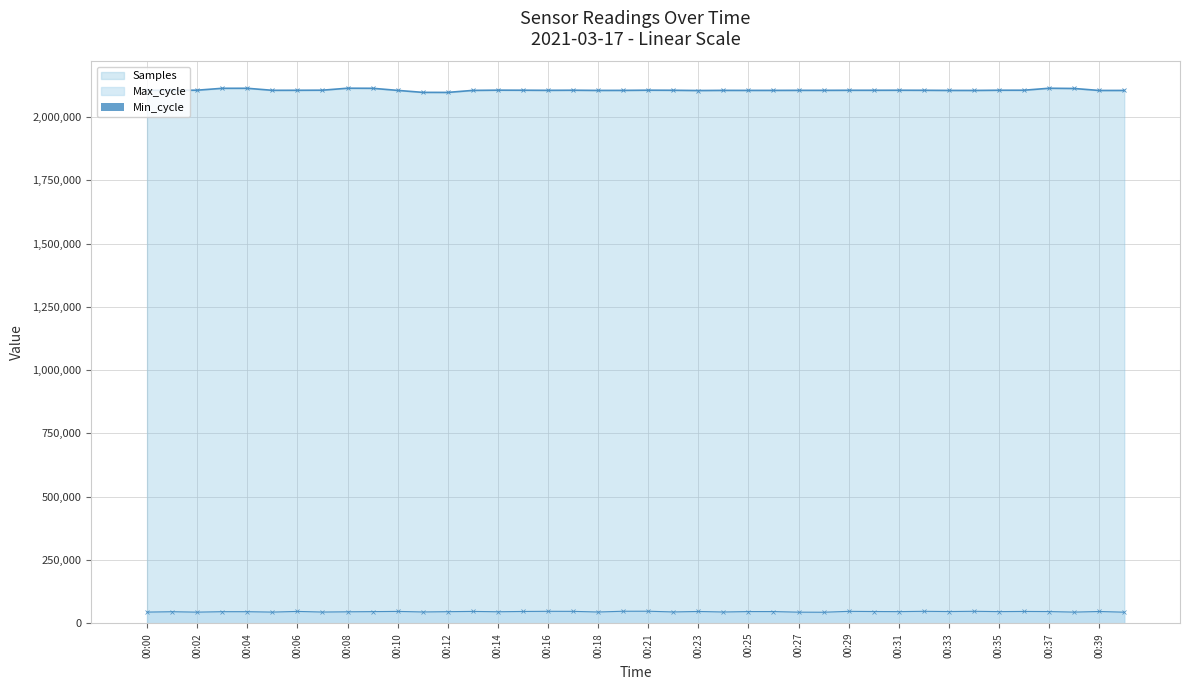

How many values in the Max_cycle series are below 45784?

20